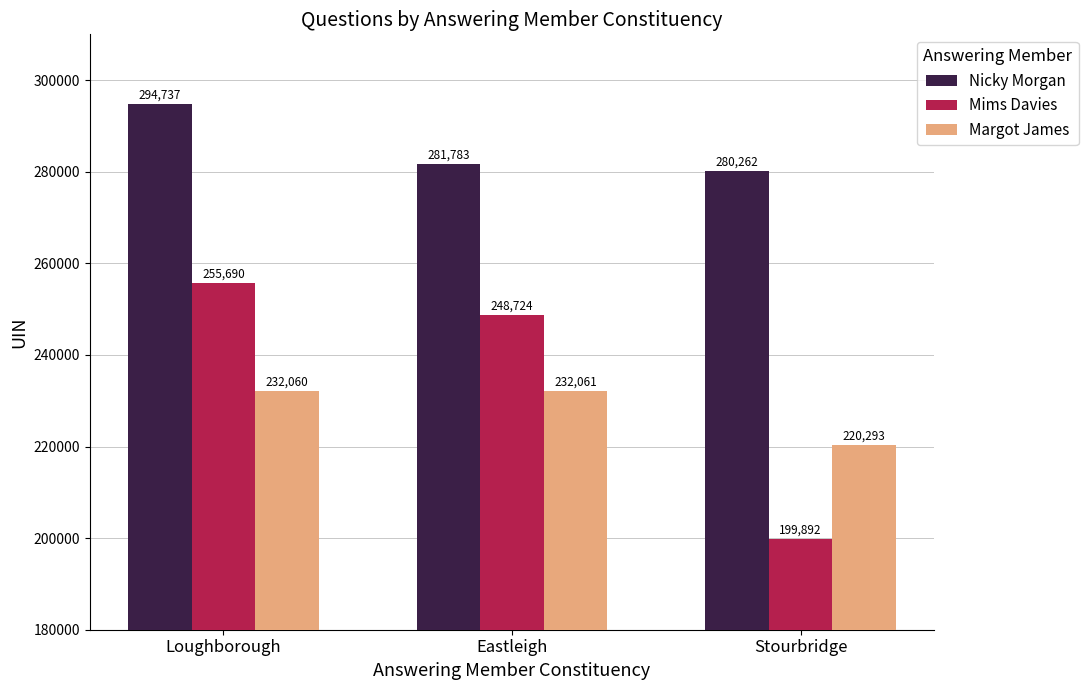

What is the difference between the maximum and minimum values in the Nicky Morgan series?

14475